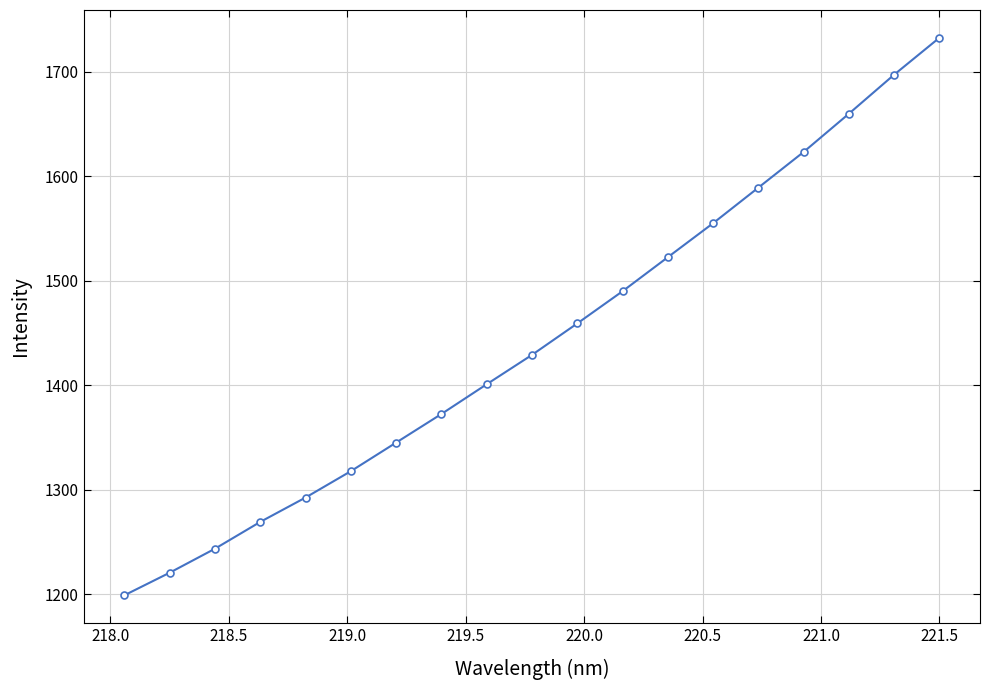

What is the smallest value displayed?

1199.2